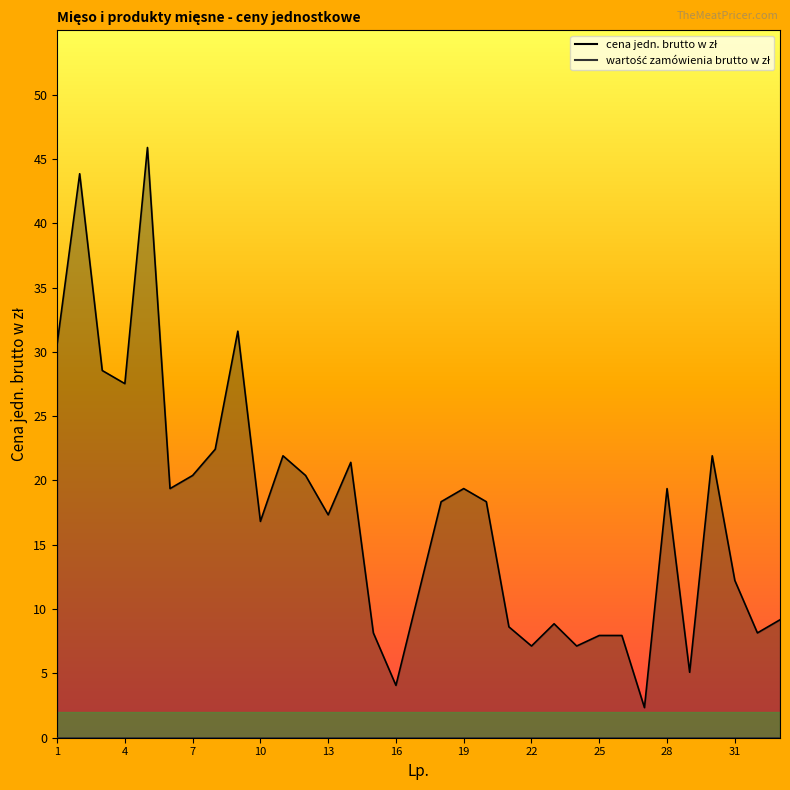

Approximately how many times larger is the value at 2 compared to 12?

2.2